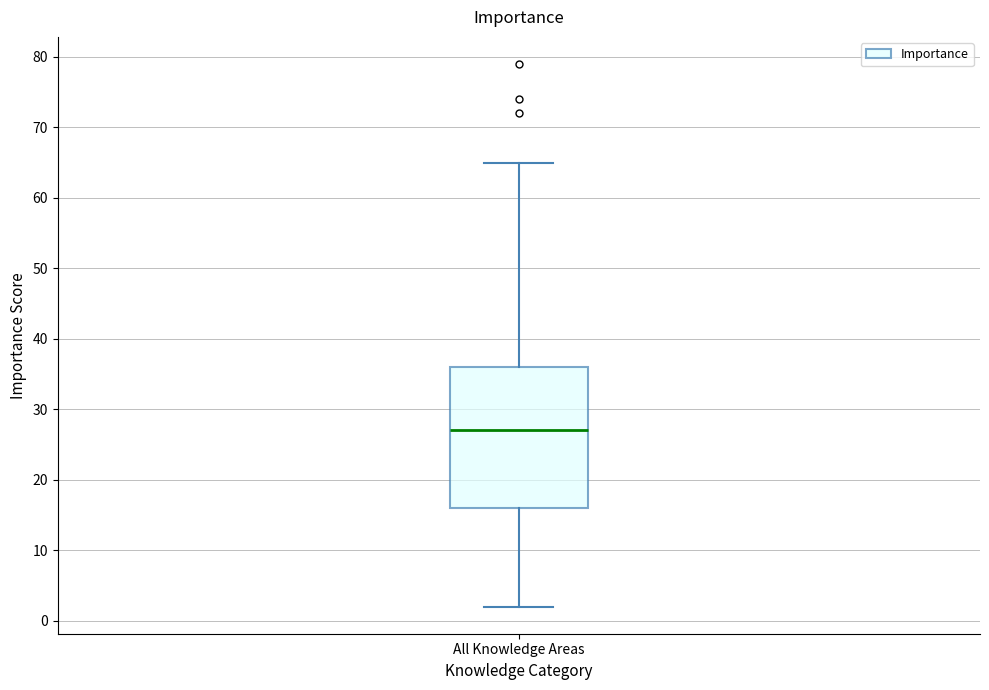

Read this box plot against the y-axis: the position of the median line, the range covered by the box, and the ends of both whiskers. The values are not printed on the chart, so give them approximately, as read against the axis.

median 27, box 16 to 36, whiskers 2 to 65